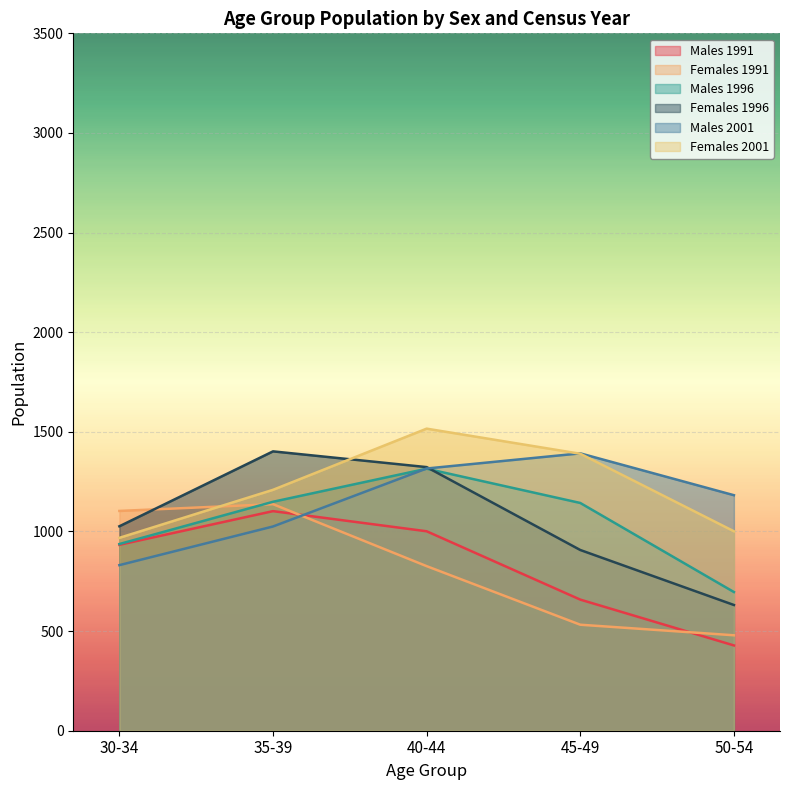

True or false: Females 2001 has more than 0 interior local peaks.

True